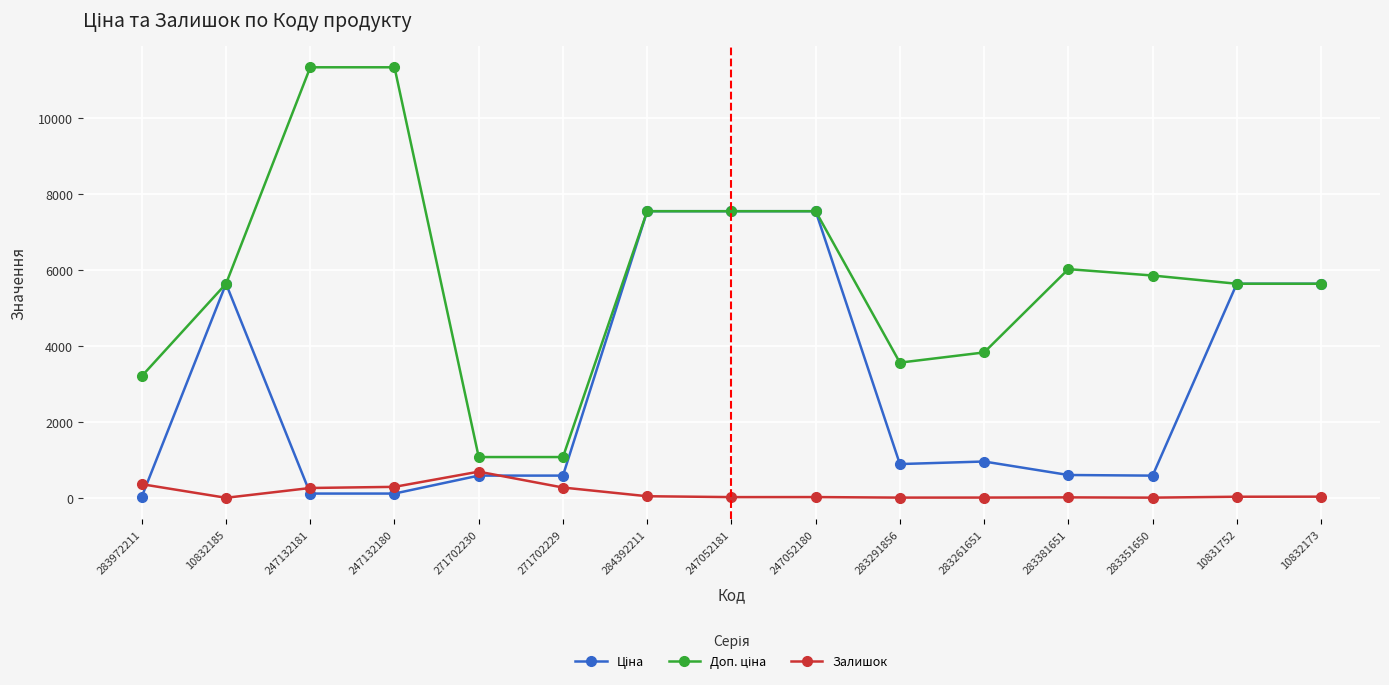

What is the value of the Залишок point at the 7th from the left?

43.0